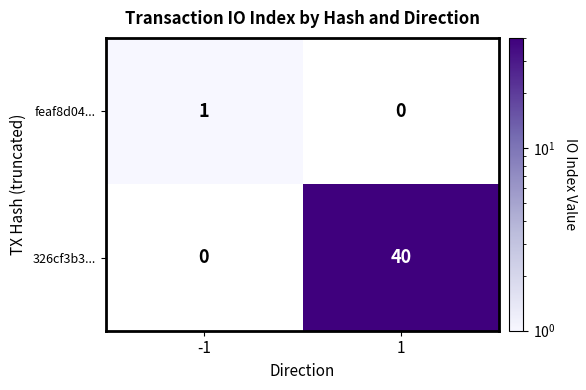

Reading left to right, extract all data points from this chart.

feaf8d04...: -1=1	1=0
326cf3b3...: -1=0	1=40